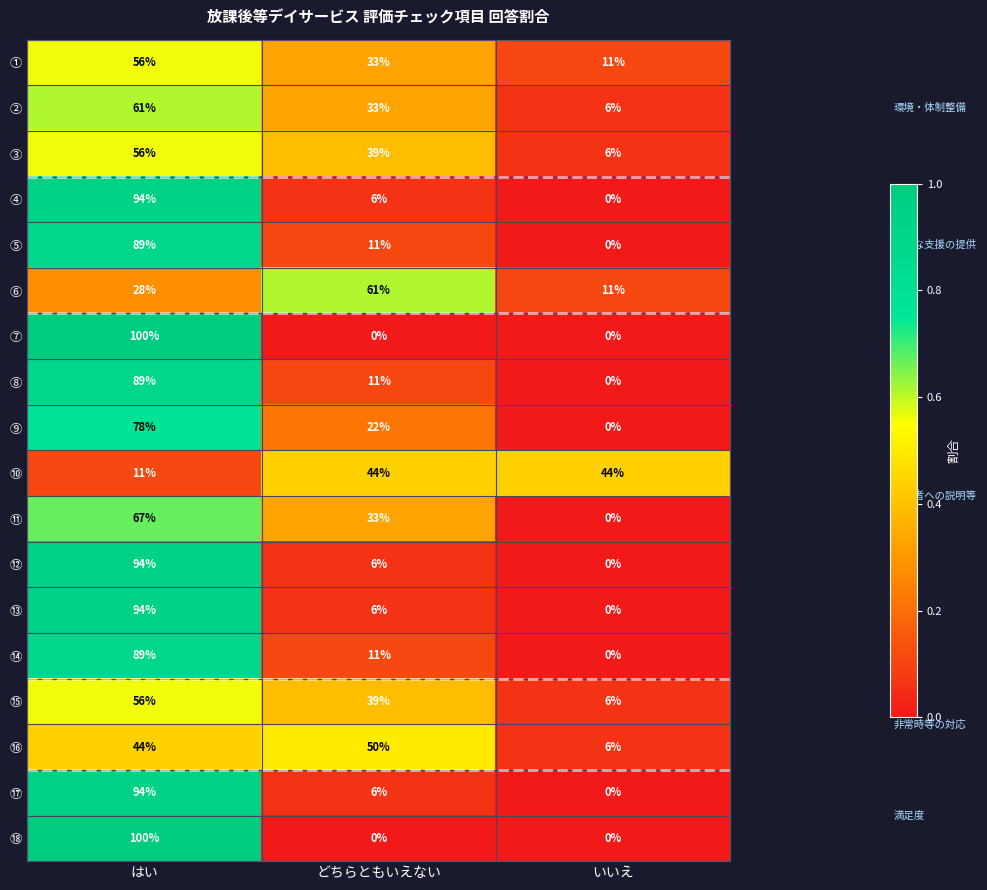

Is the value of ③ at はい greater than the value of ⑩ at いいえ?

Yes